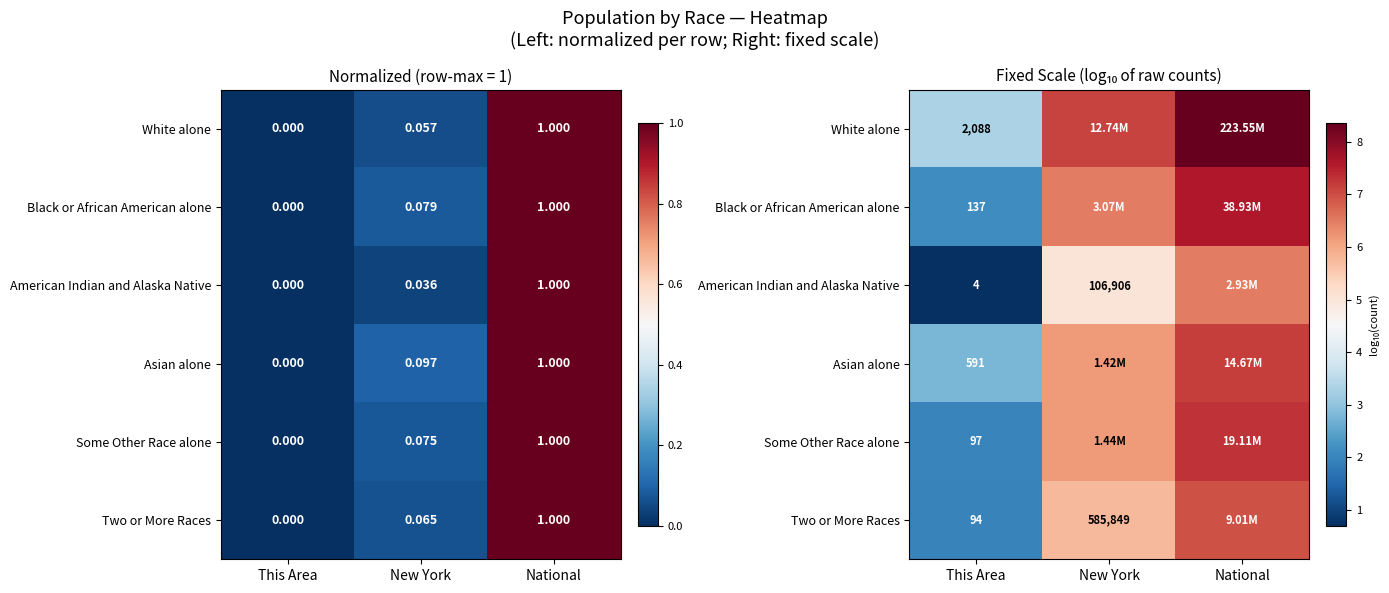

Which series has the widest spread of values?

American Indian and Alaska Native